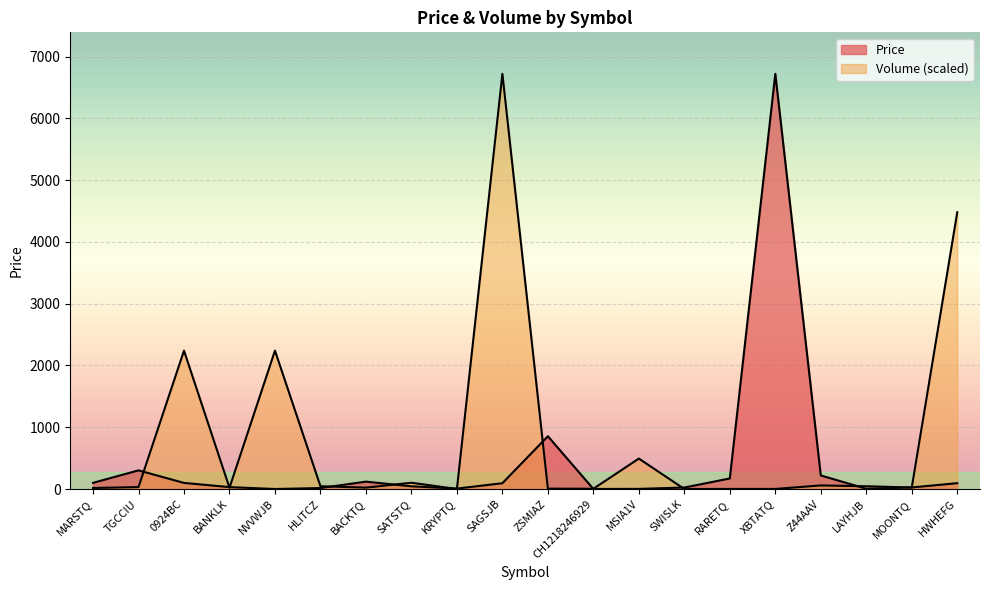

What is the total value across all series at RARETQ?

172.3